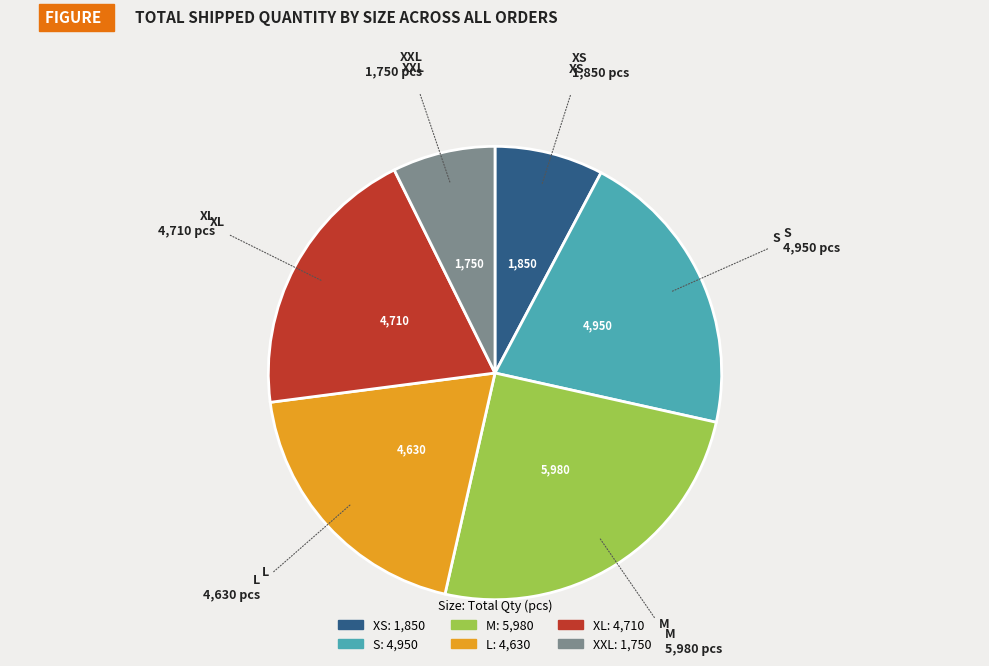

Is there a majority slice in this chart?

No